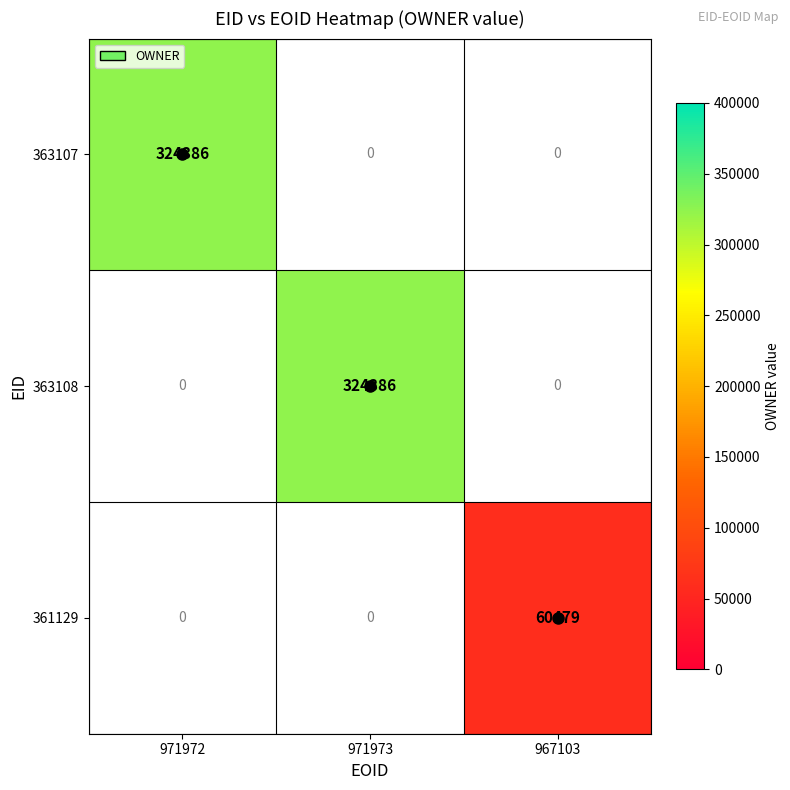

Is it true that 361129 equals 18107 at 967103?

False